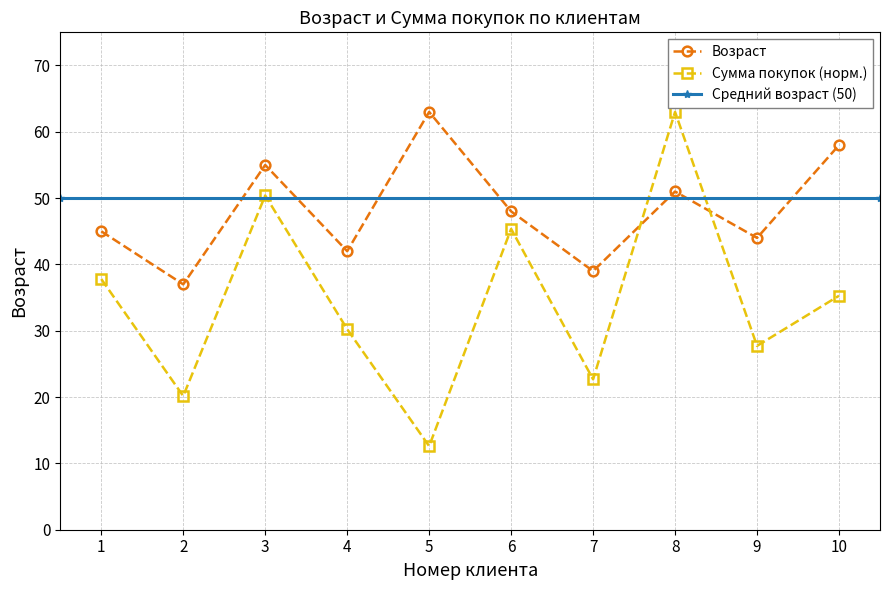

True or false: Возраст has more than 2 interior local peaks.

True